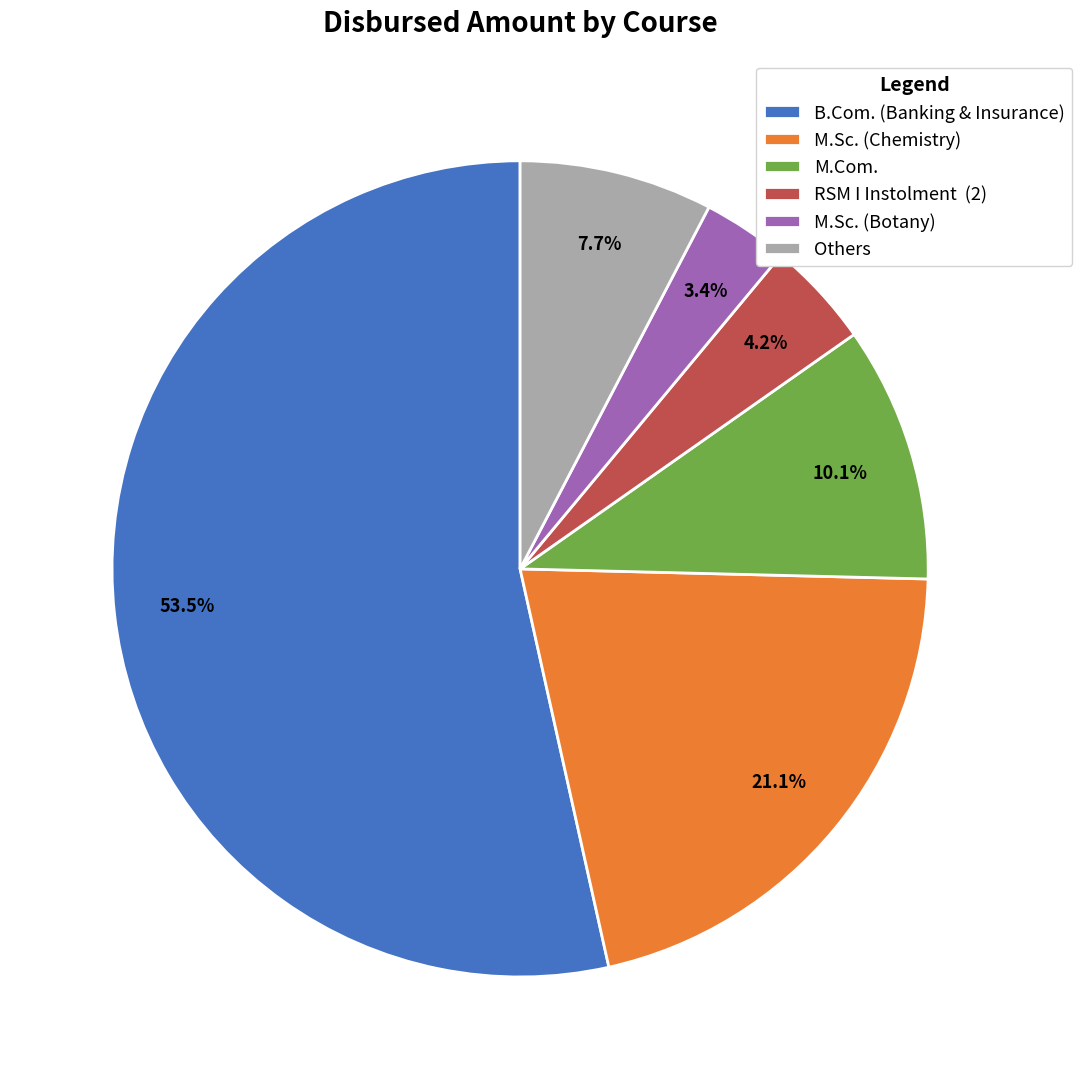

What percentage is NOT represented by M.Sc. (Chemistry)?

78.9%